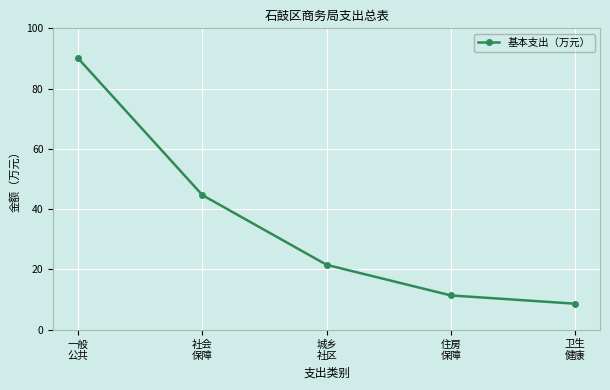

What is the difference between the maximum and second lowest values?

78.6